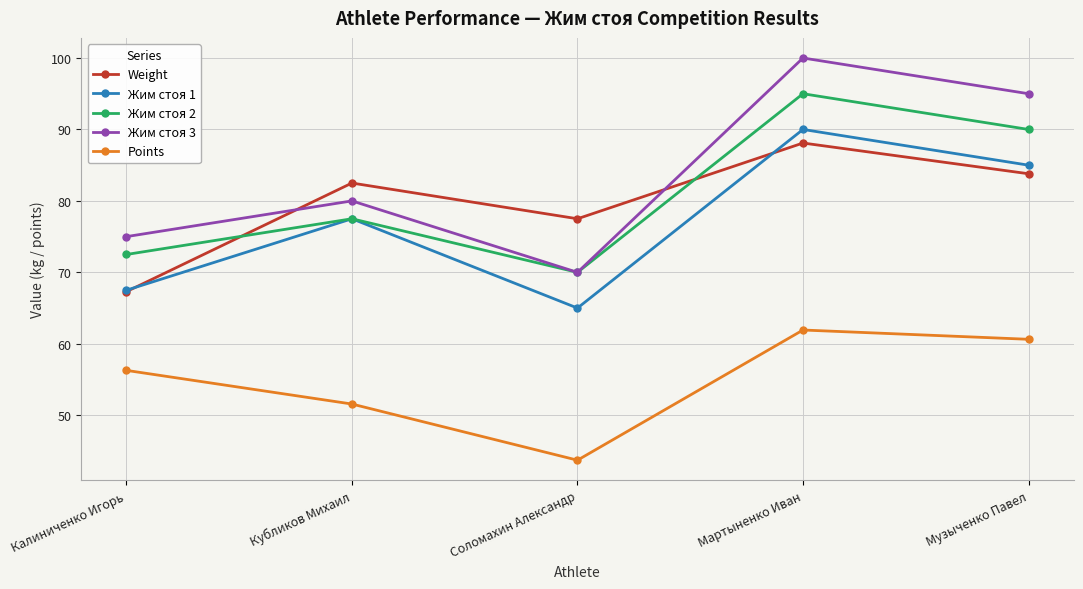

Which series changed the most between Соломахин Александр and Музыченко Павел?

Жим стоя 3